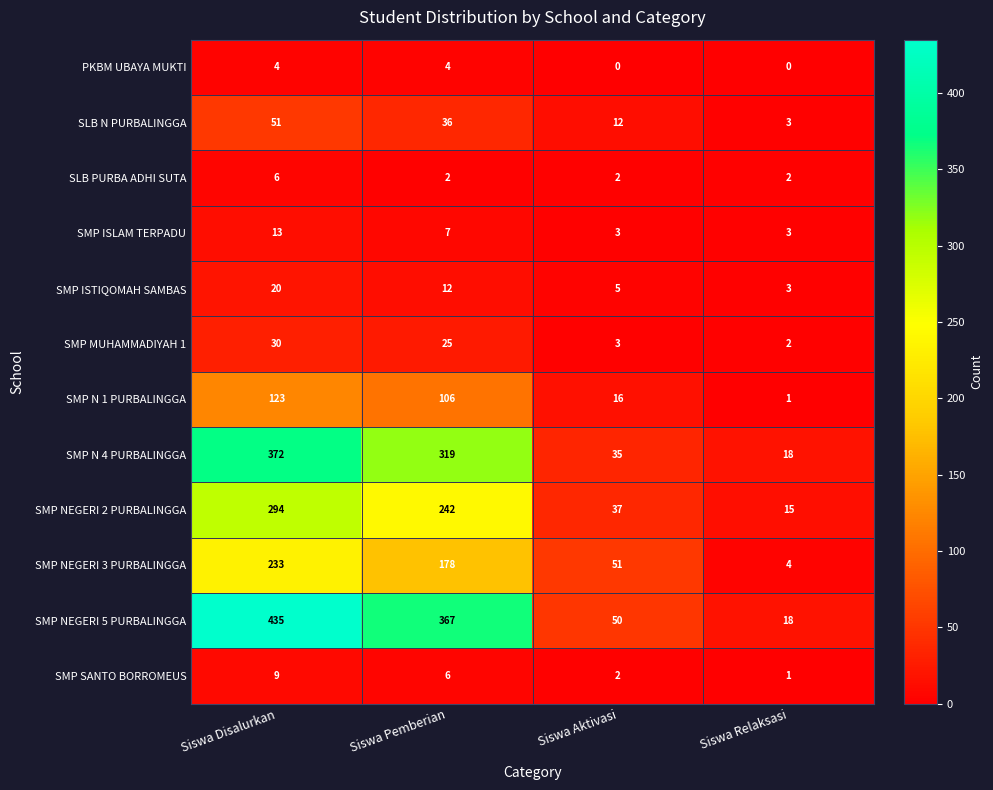

How many categories are shown in the chart?

4